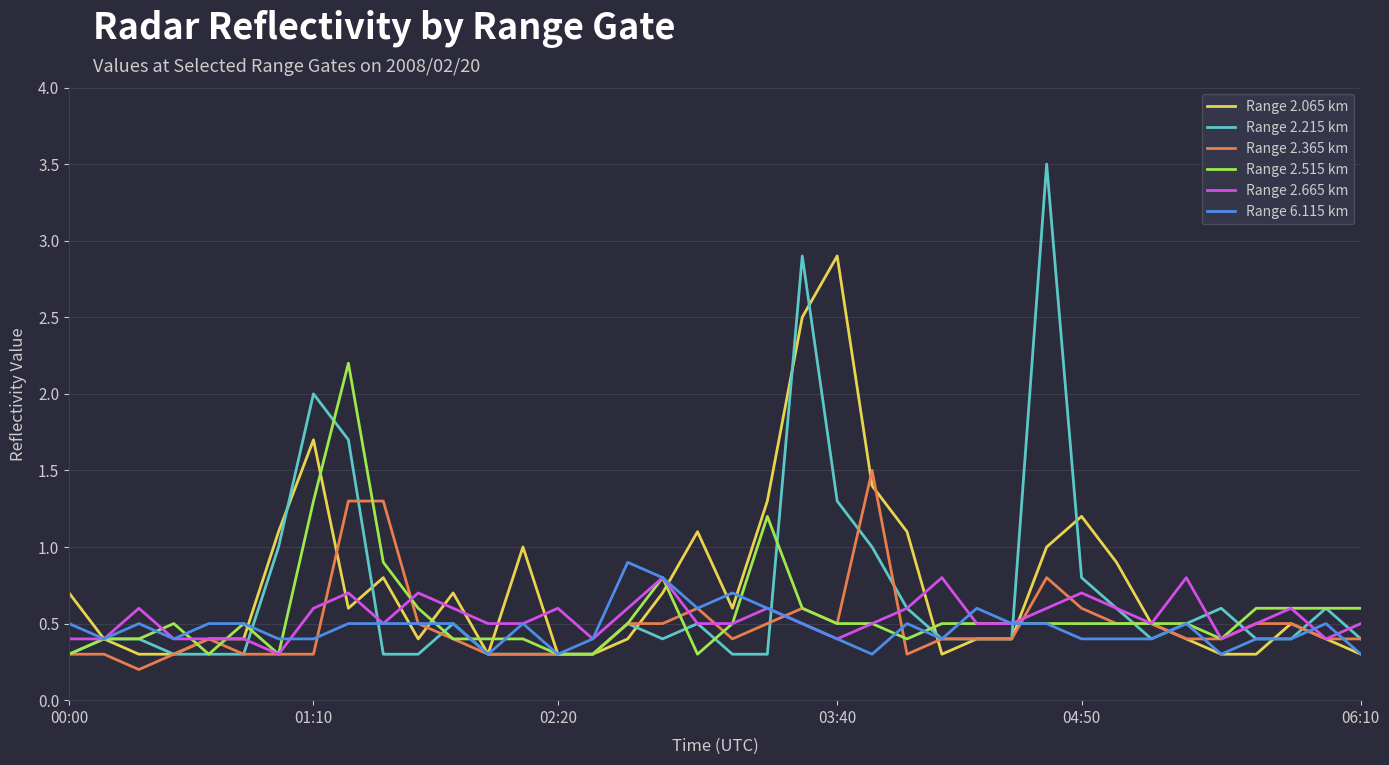

Which series has the largest range (max minus min)?

Range 2.215 km